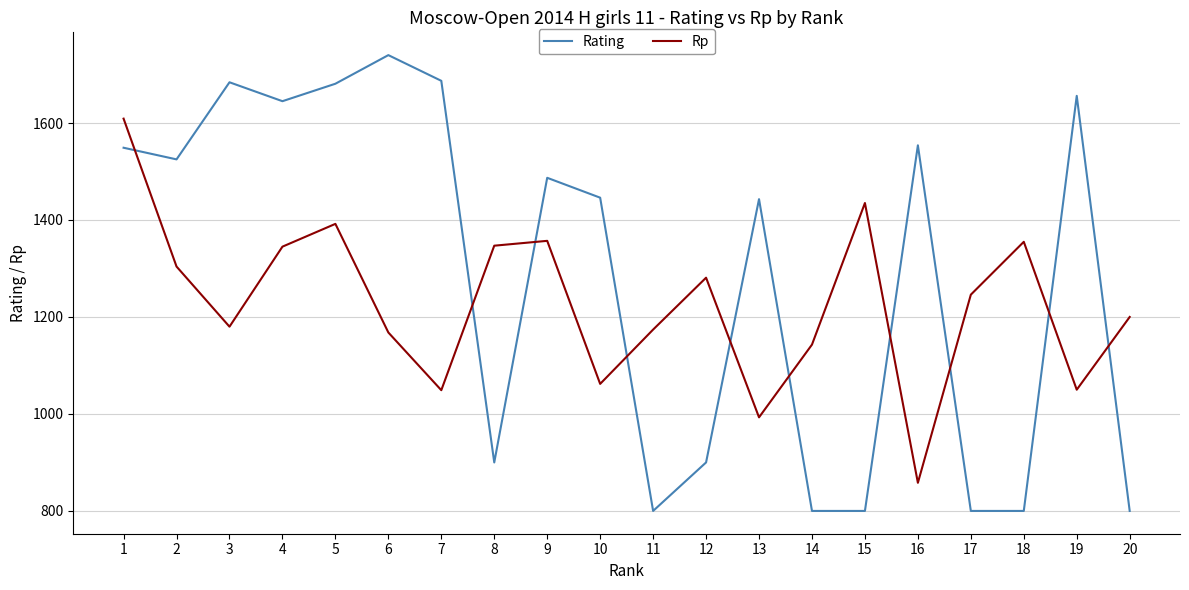

Rank the series at 17 from lowest to highest value.

Rating, Rp